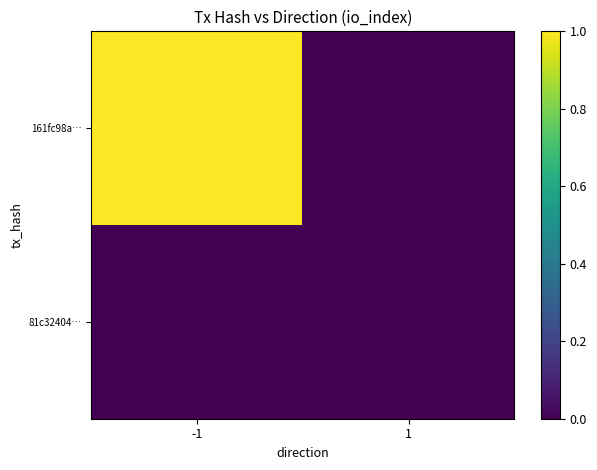

What is the maximum value shown in the chart?

1